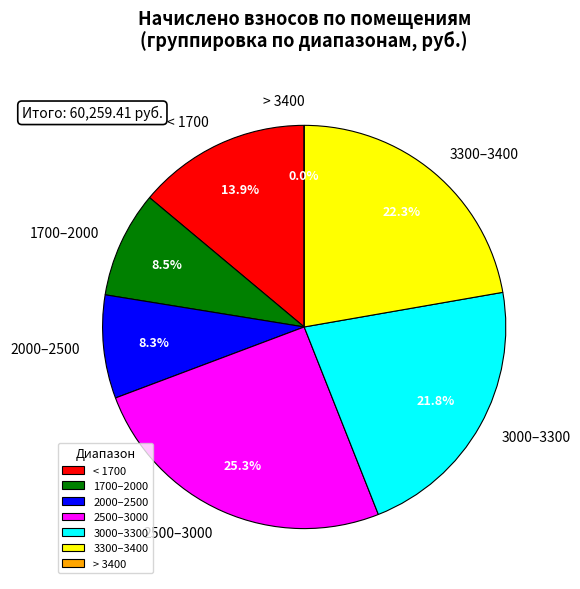

Is the sum of 14 and 17 greater than half?

No